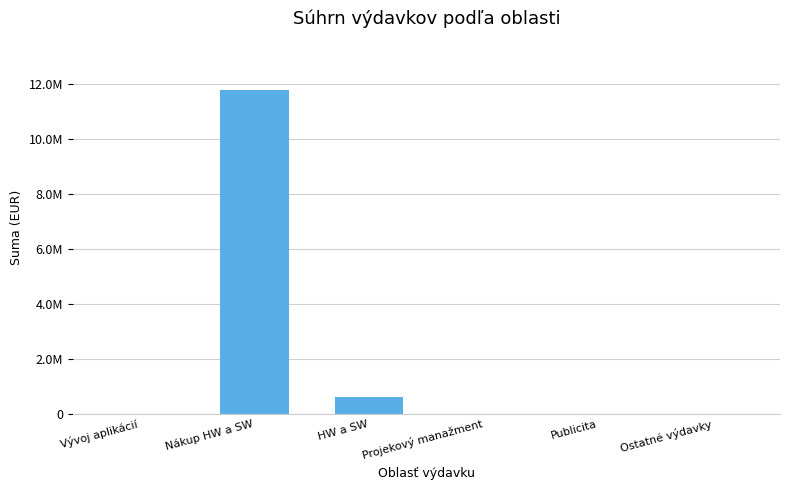

Is it true that the value at HW a SW is 609600.0?

True